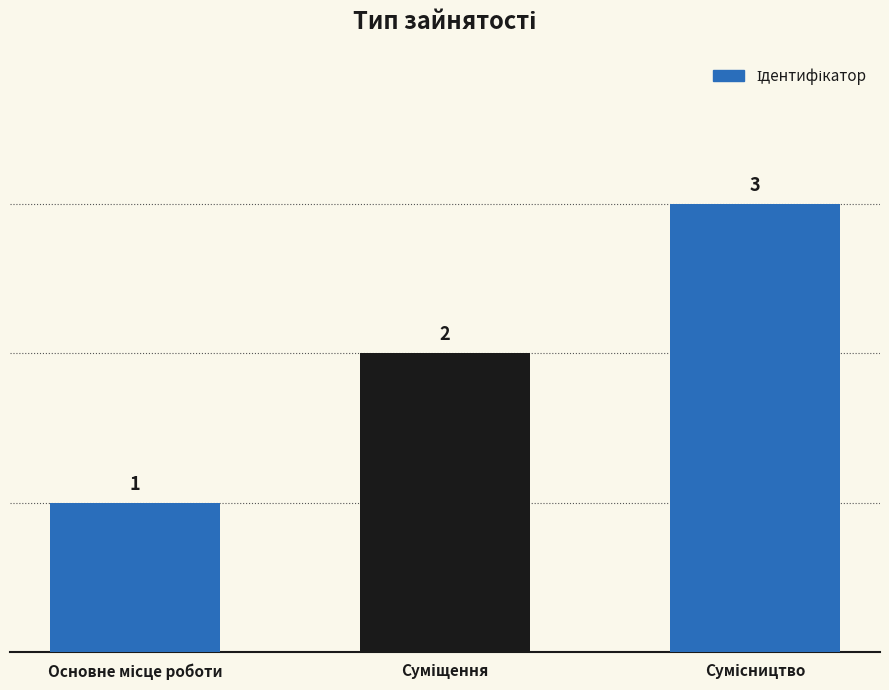

How many values are between 1 and 3?

3